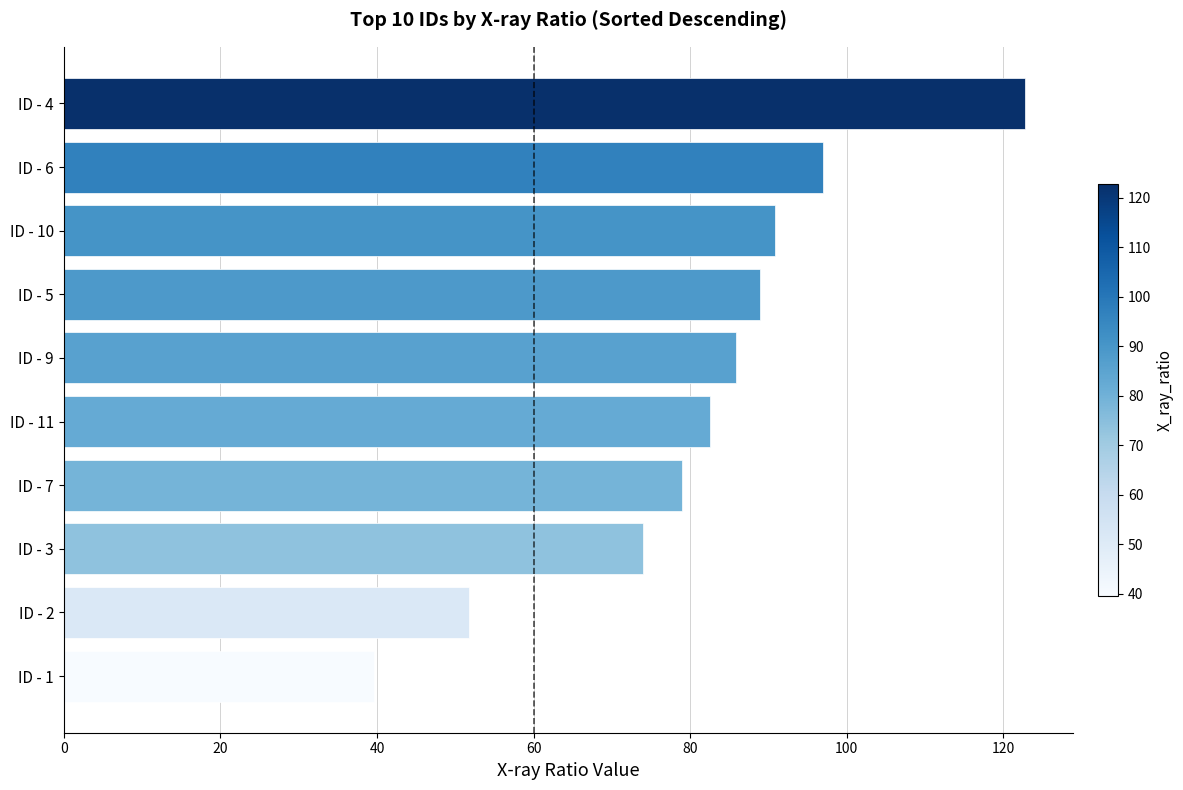

What is the difference between the maximum and minimum values?

83.2